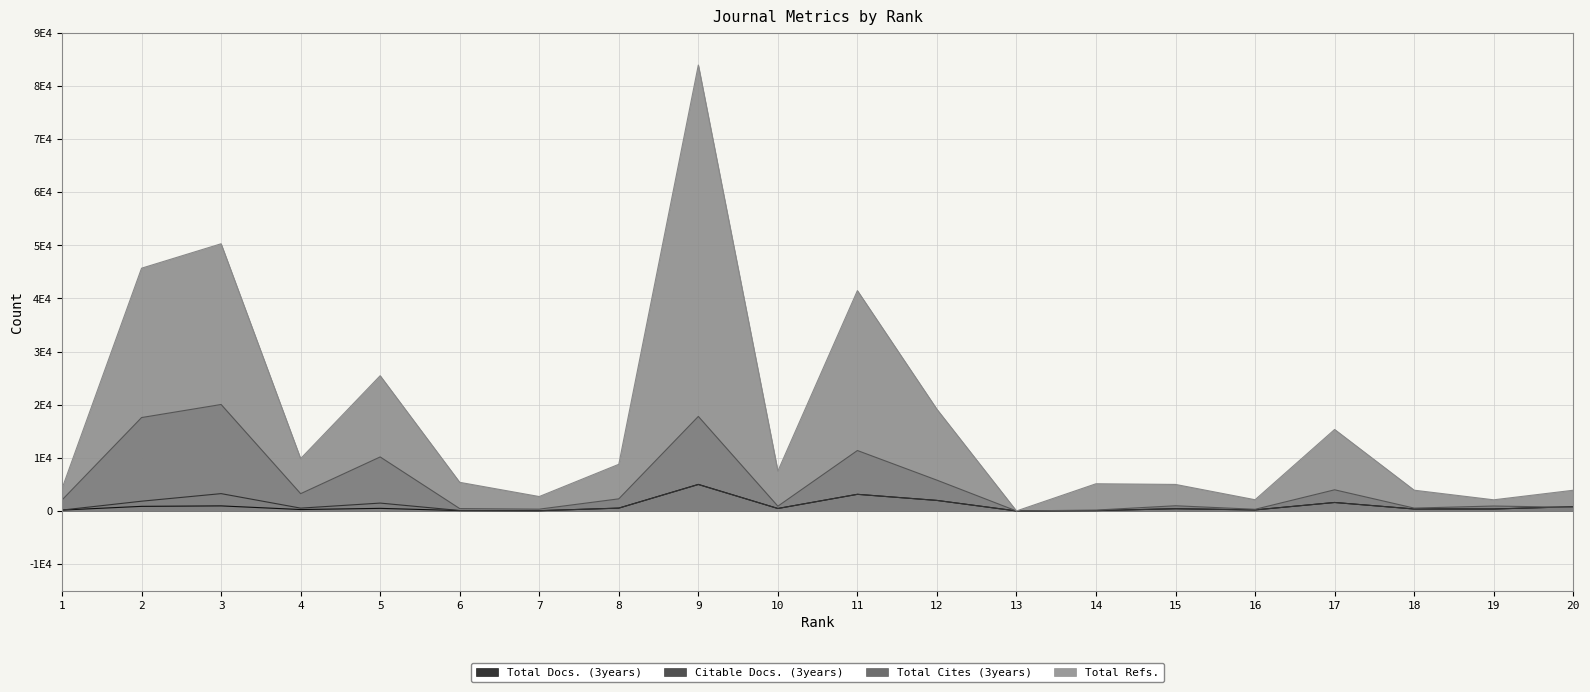

Is it true that Citable Docs. (3years) equals 366 at 19?

True